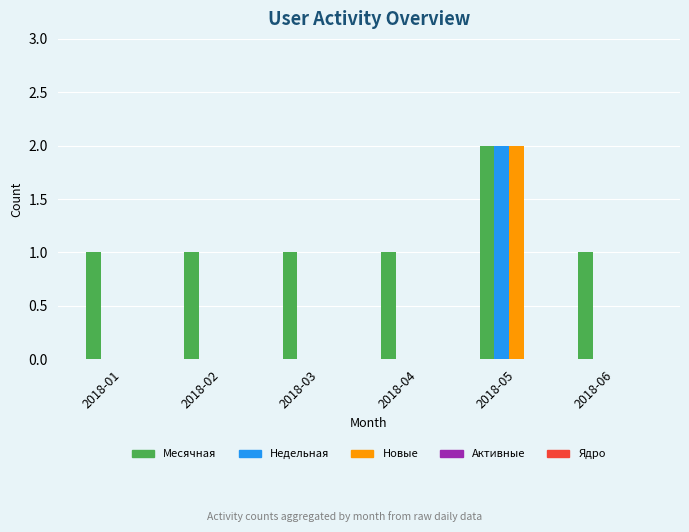

Which category has the highest value across all series?

2018-05